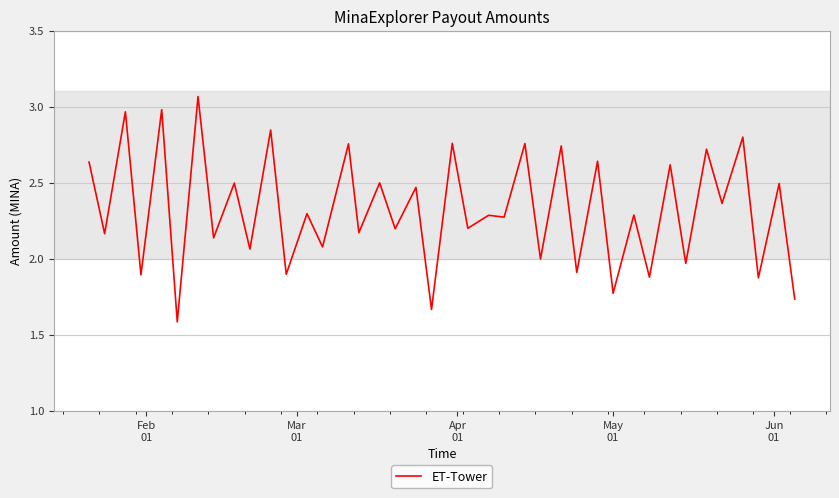

Does the chart have visible grid lines?

Yes